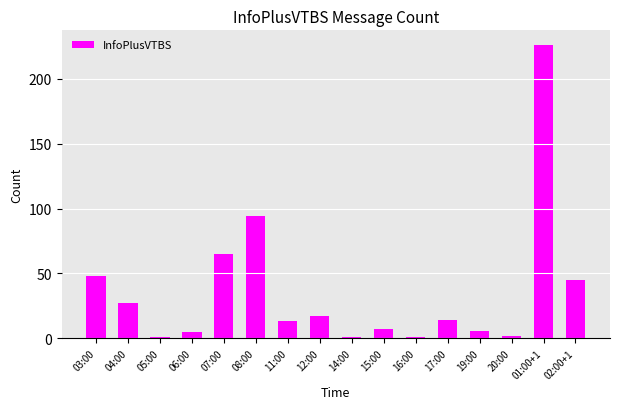

What is the greatest value displayed?

226